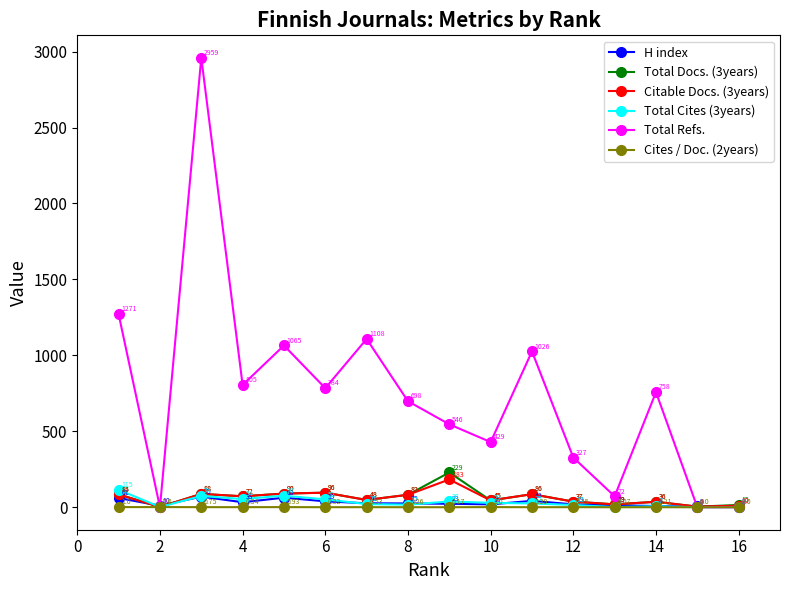

Which series has the largest range (max minus min)?

Total Refs.